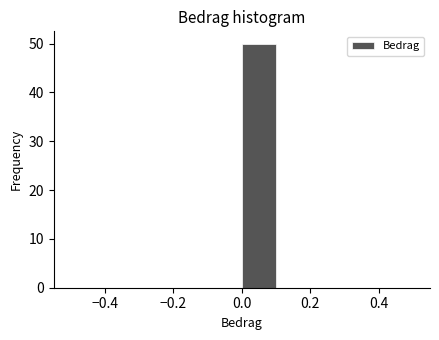

Reading left to right, list every bar in this chart as the range it spans on the x-axis followed by its height. The values are not printed on the chart, so give them approximately, as read against the axis.

-0.5 to -0.4: 0
-0.4 to -0.3: 0
-0.3 to -0.2: 0
-0.2 to -0.1: 0
-0.1 to 0.0: 0
0.0 to 0.1: 50
0.1 to 0.2: 0
0.2 to 0.3: 0
0.3 to 0.4: 0
0.4 to 0.5: 0